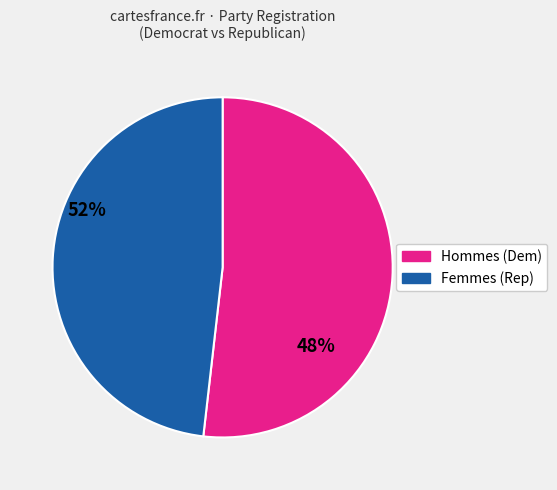

Is there any slice that represents more than half of the pie?

Yes